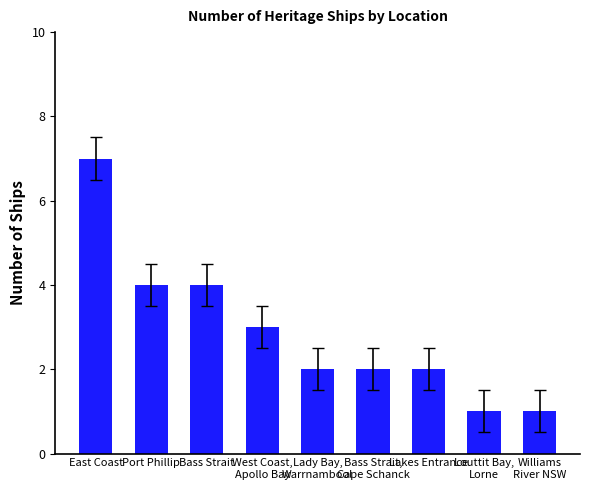

At which label does the data first exceed 2?

East Coast